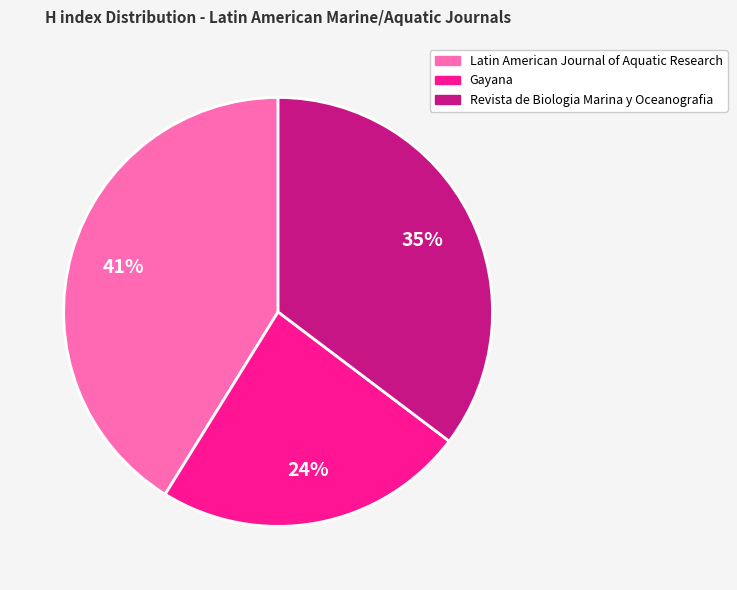

How many slices are in this pie chart?

3